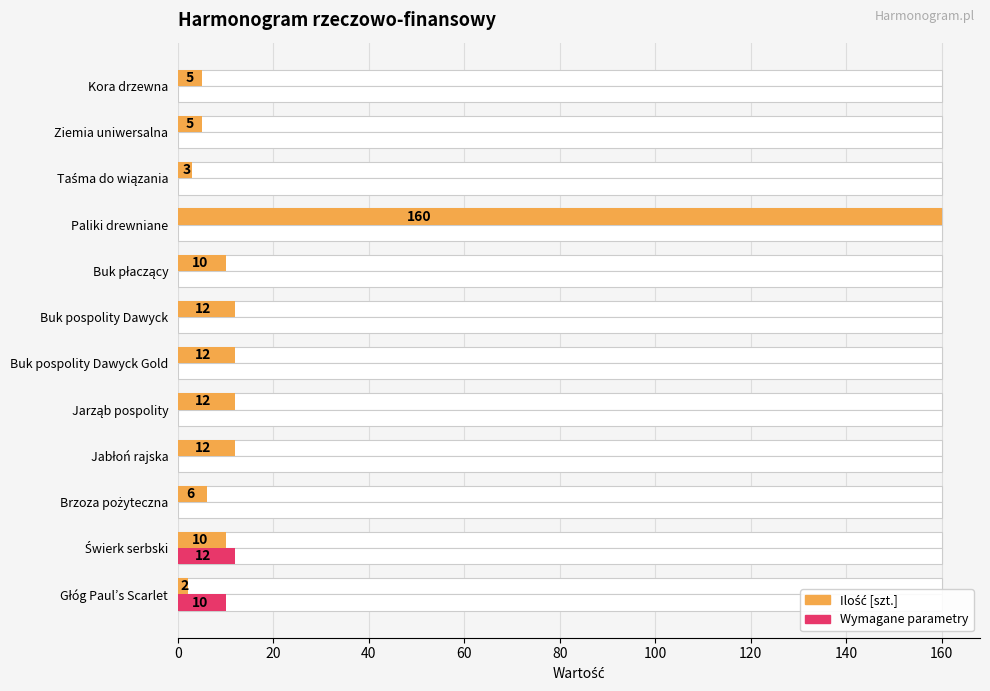

The value of Wymagane parametry at Buk pospolity Dawyck Gold is -5. True or false?

False